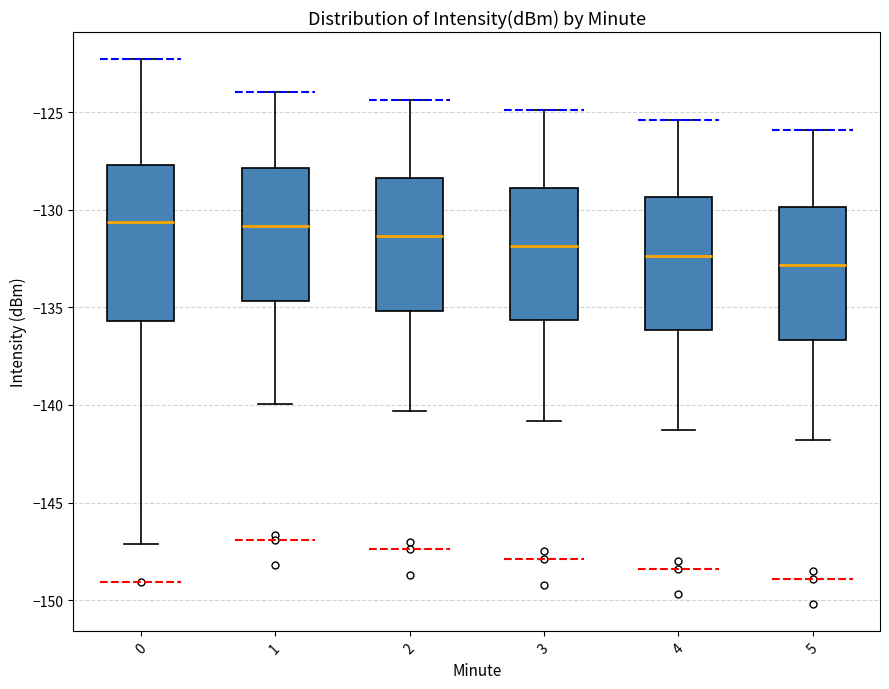

Where does the median line of the box at x = 3 sit on the y-axis? The values are not printed on the chart, so give them approximately, as read against the axis.

-132.0